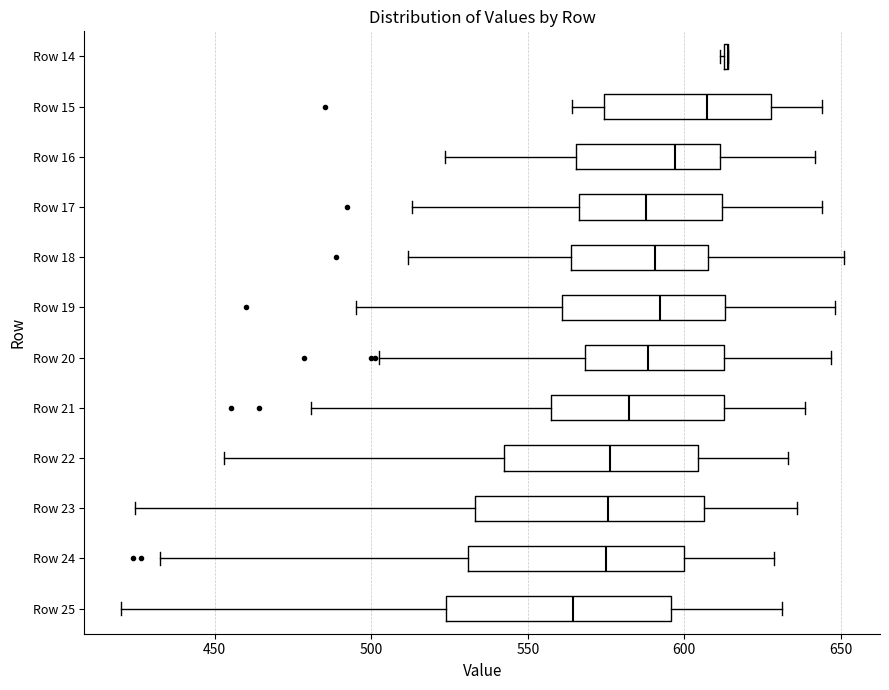

Reading bottom to top, read every box against the x-axis: the position of its median line, the range the box covers, and the ends of its whiskers. The values are not printed on the chart, so give them approximately, as read against the axis.

Row 25: median 565, box 525 to 595, whiskers 420 to 630
Row 24: median 575, box 530 to 600, whiskers 435 to 630
Row 23: median 575, box 535 to 605, whiskers 425 to 635
Row 22: median 575, box 540 to 605, whiskers 455 to 635
Row 21: median 580, box 560 to 615, whiskers 480 to 640
Row 20: median 590, box 570 to 615, whiskers 505 to 645
Row 19: median 590, box 560 to 615, whiskers 495 to 650
Row 18: median 590, box 565 to 610, whiskers 510 to 650
Row 17: median 590, box 565 to 610, whiskers 515 to 645
Row 16: median 595, box 565 to 610, whiskers 525 to 640
Row 15: median 605, box 575 to 630, whiskers 565 to 645
Row 14: box collapsed to a line at 615, whiskers 610 to 615